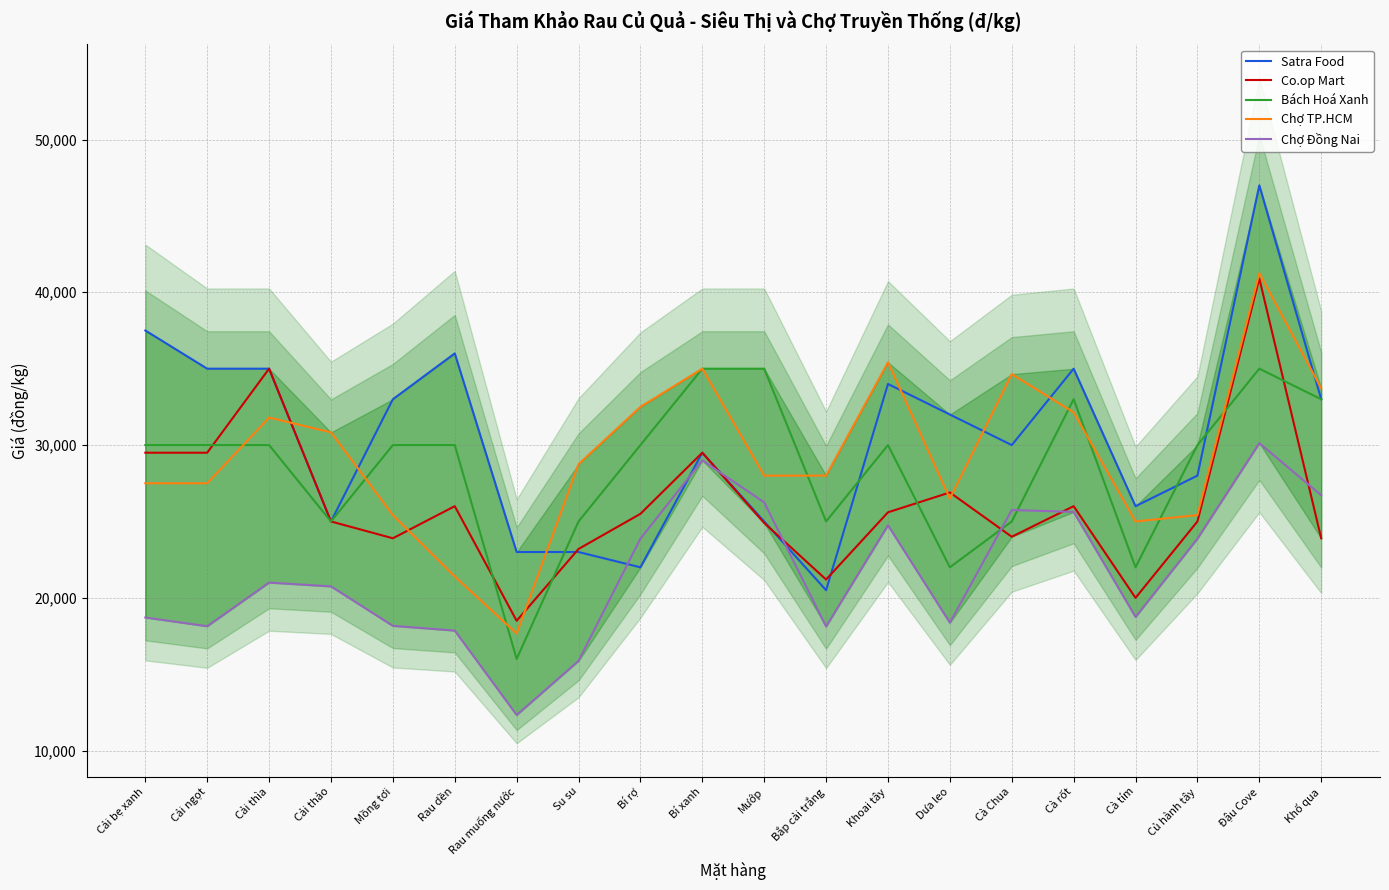

How many distinct data groups are displayed?

5